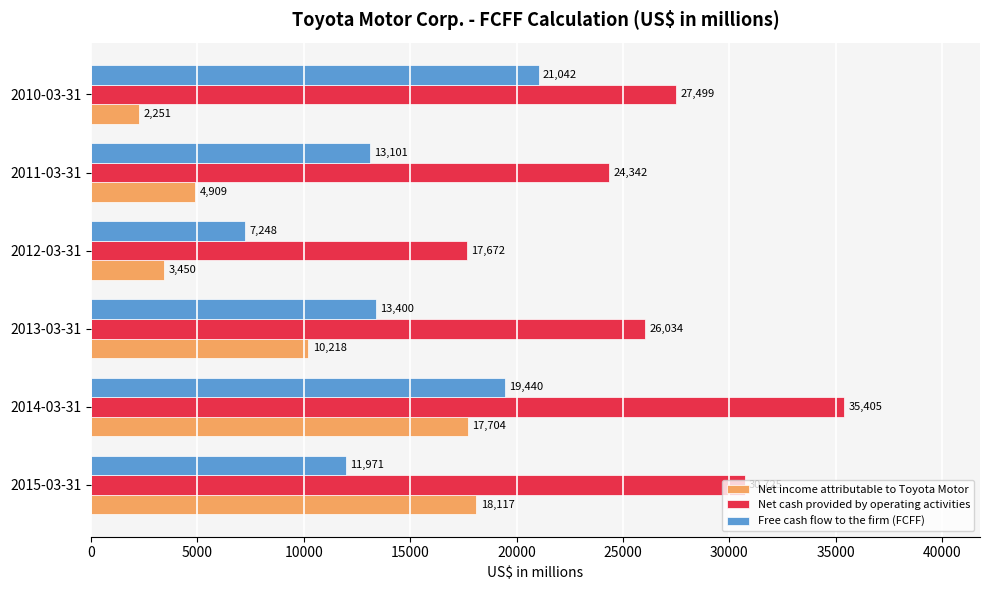

Where is Net income attributable to Toyota Motor nearest to the value 10184?

2013-03-31